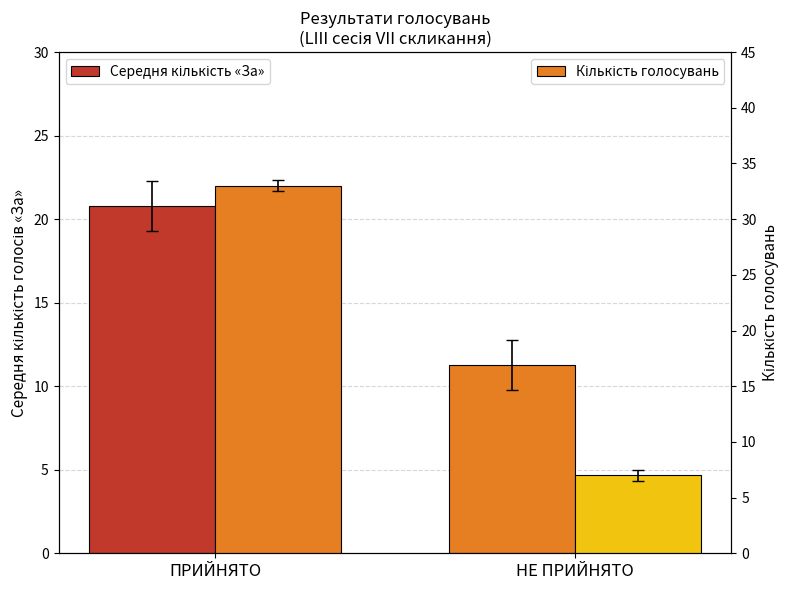

Is it true that Середня кількість «За» equals 10.9 at ПРИЙНЯТО?

False